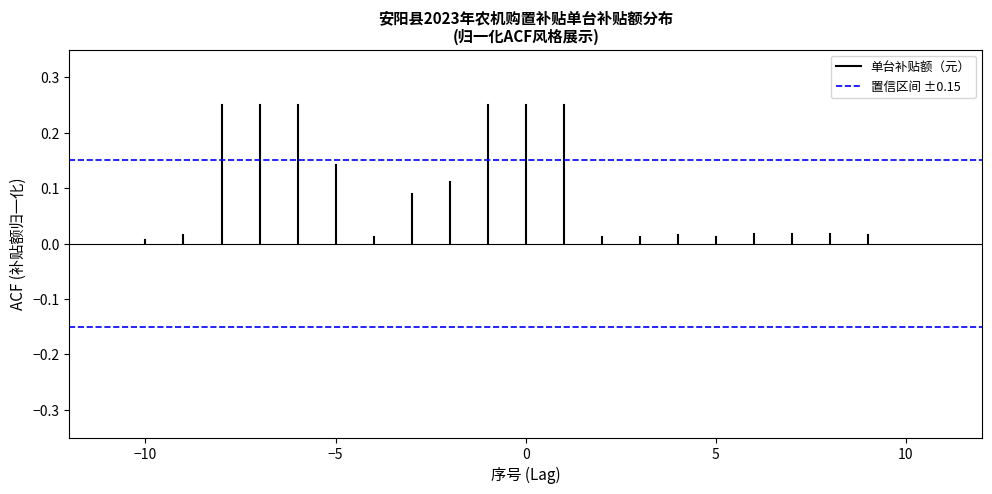

Rank the series by their average value, from highest to lowest.

置信区间 ±0.15, 单台补贴额（元）